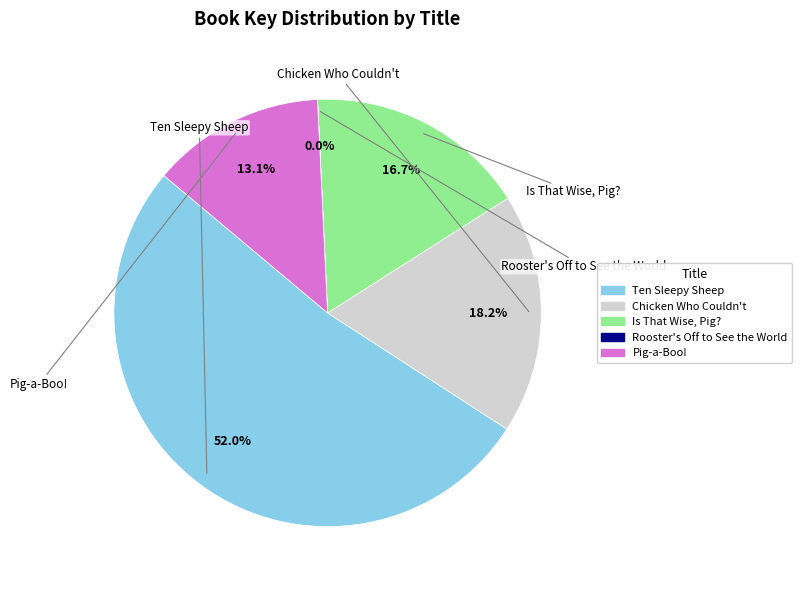

Does any single category account for the majority?

Yes